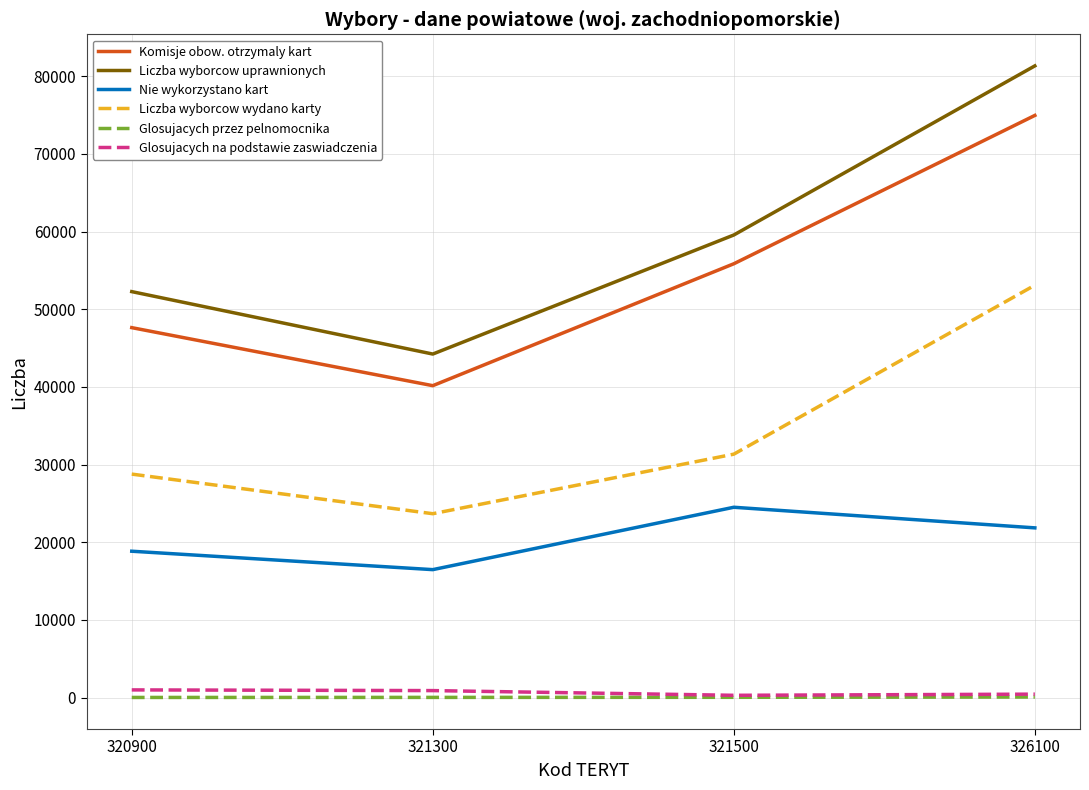

List the labels in order of Nie wykorzystano kart value, largest first.

321500, 326100, 320900, 321300